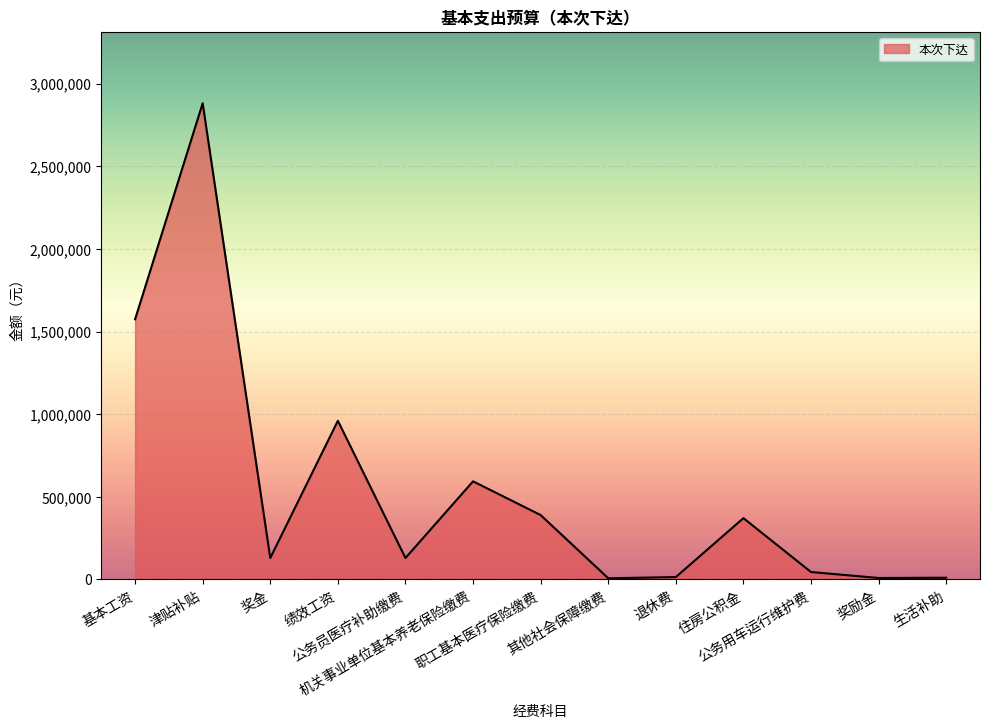

What is the maximum value shown in the chart?

2880720.0